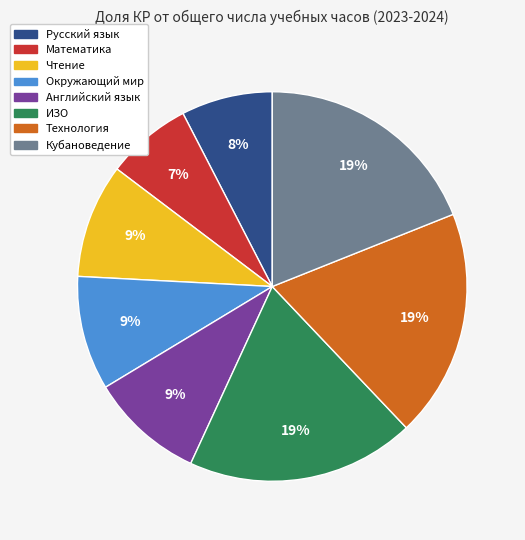

The Математика slice represents 1% of the pie. True or false?

False